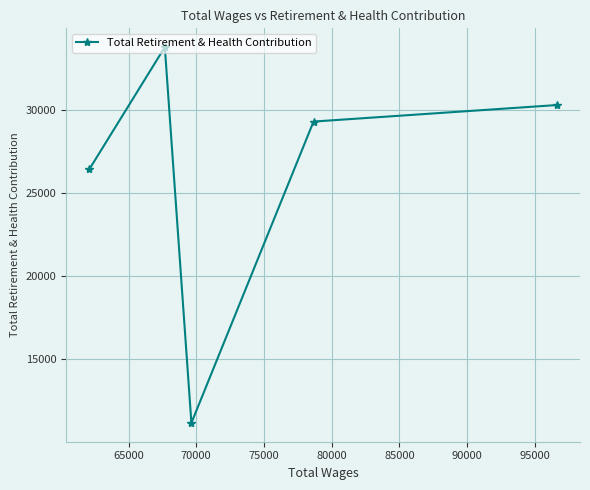

How many lines are shown in the chart?

1